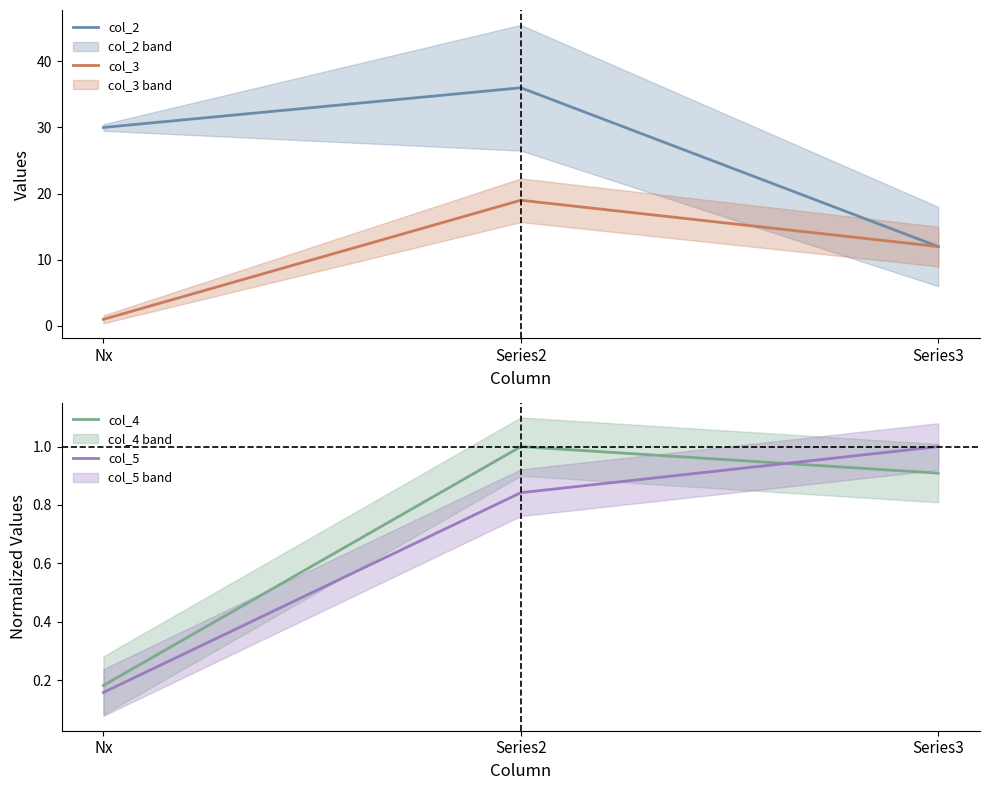

Reading left to right, extract all data points from this chart.

col_2: Nx=30.0	Series2=36.0	Series3=12.0
col_3: Nx=1.0	Series2=19.0	Series3=12.0
col_4: Nx=0.2	Series2=1.0	Series3=0.9
col_5: Nx=0.2	Series2=0.8	Series3=1.0